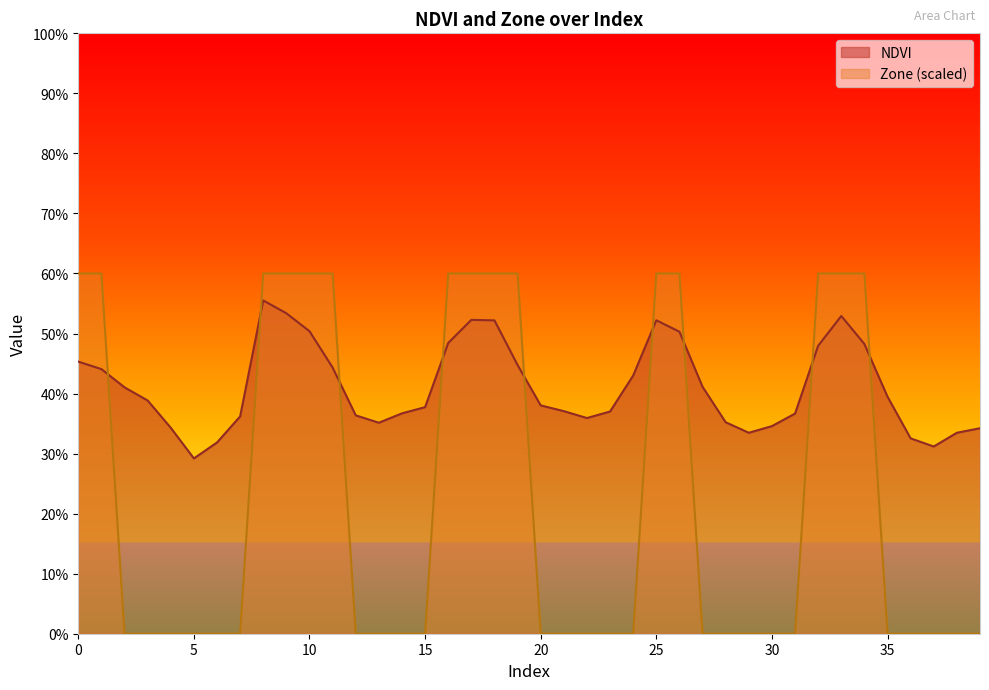

True or false: NDVI has more than 0 points higher than both neighbors.

True